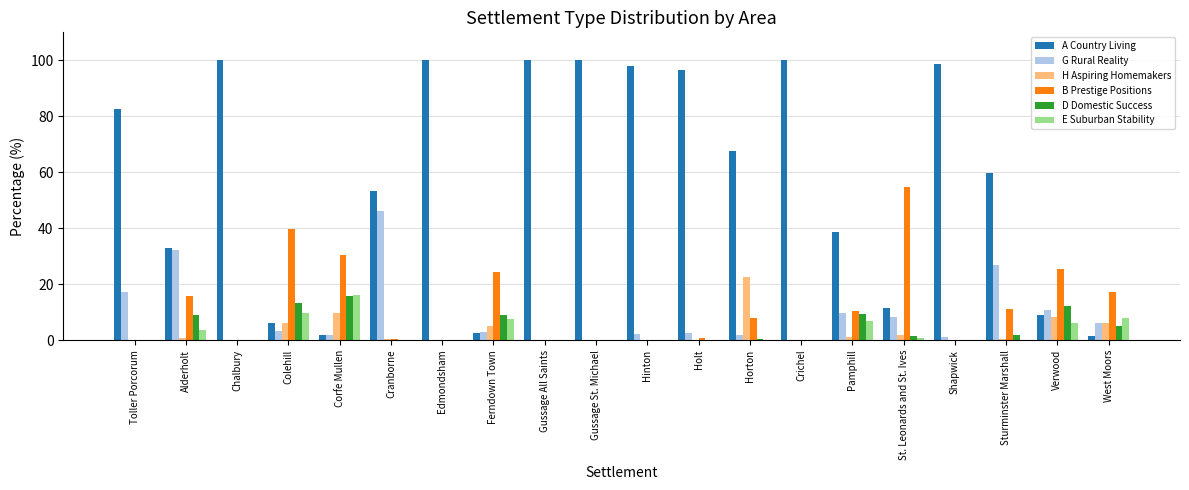

What is the average value of the G Rural Reality series?

8.6